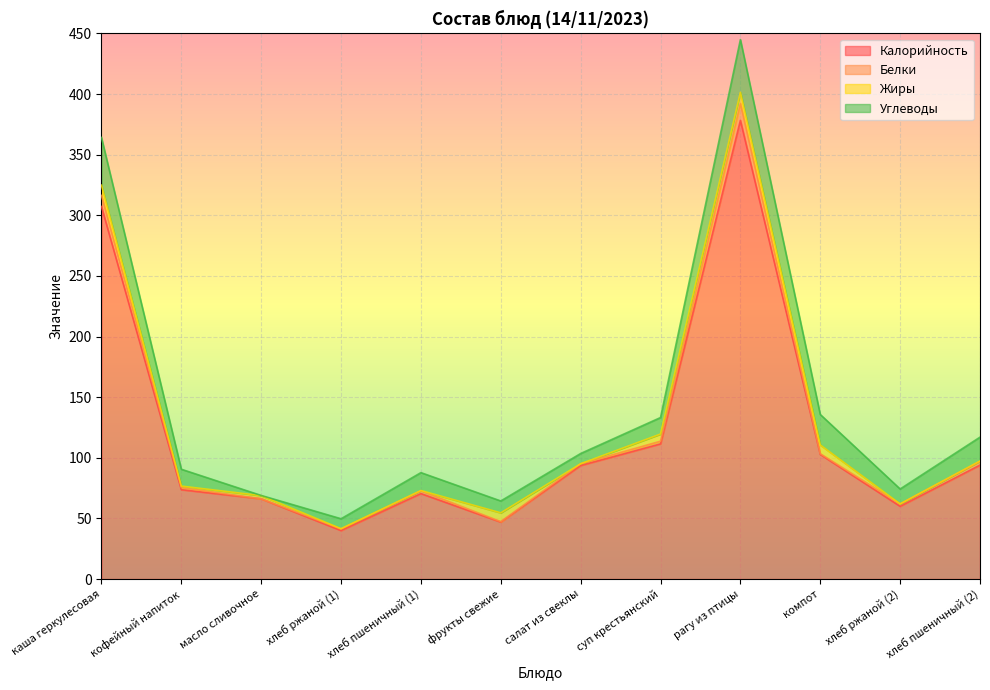

How many positive values does the Жиры series have?

10